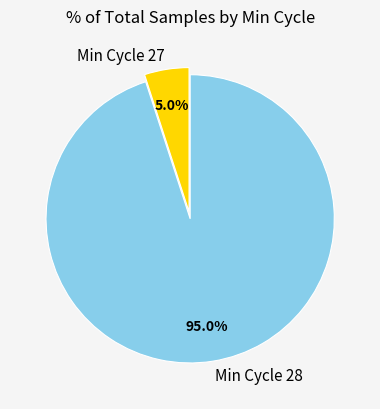

Combined, do Min Cycle 27 and Min Cycle 28 account for over 50%?

Yes